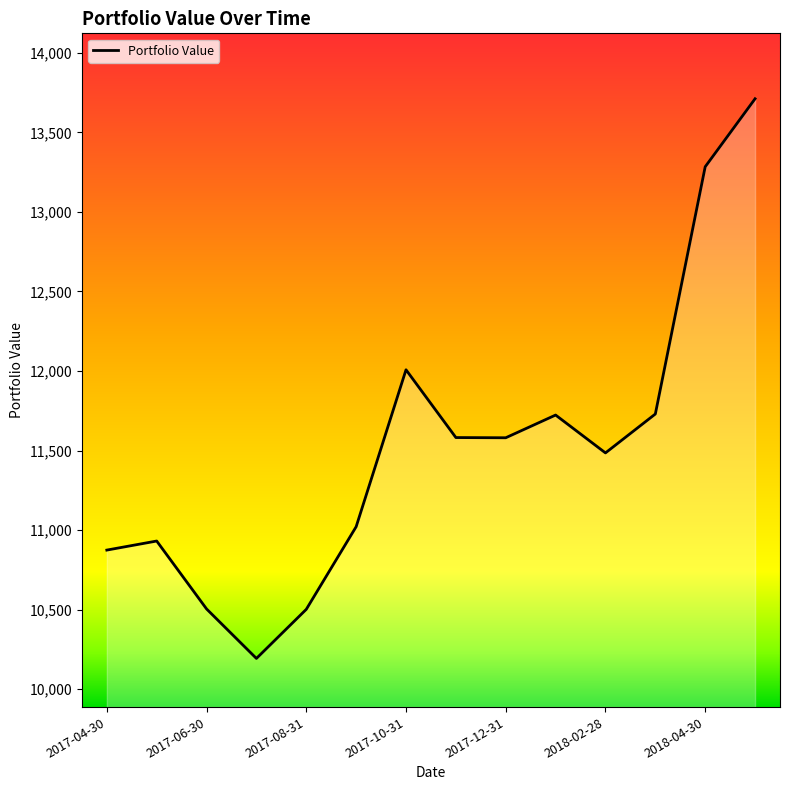

What is the difference between the maximum and minimum values?

3518.2